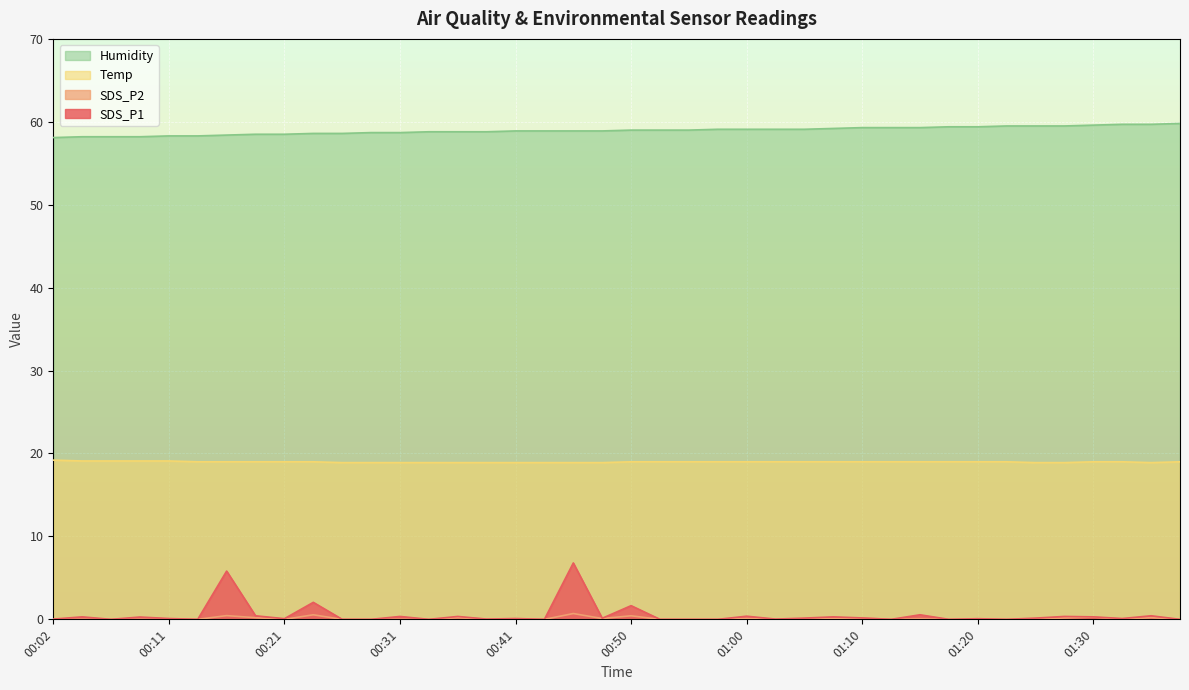

Rank the series by their maximum value, from highest to lowest.

Humidity, Temp, SDS_P1, SDS_P2